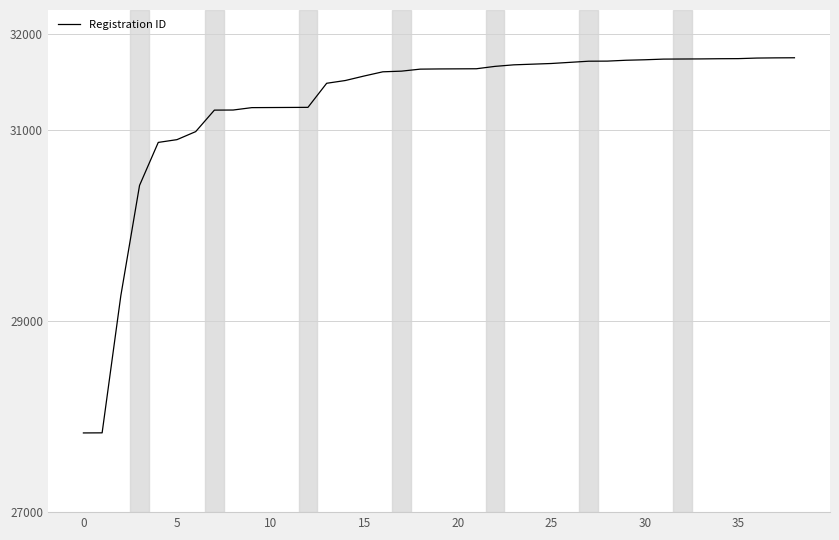

How many distinct data groups are displayed?

1